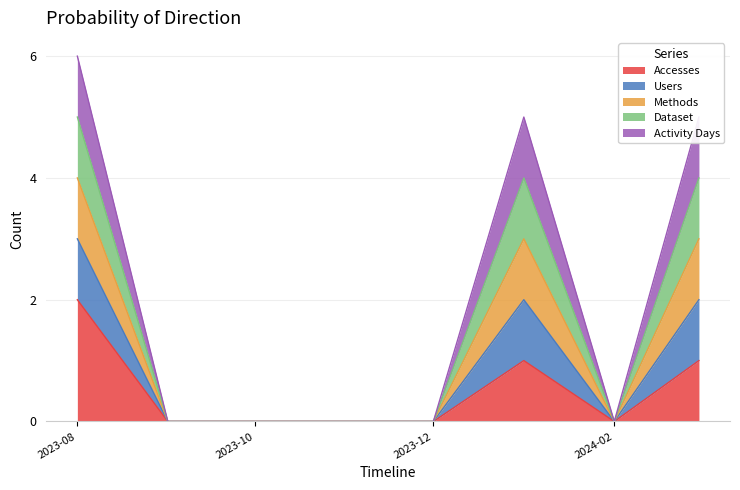

True or false: Users has a value of 4 at 2023-12.

False